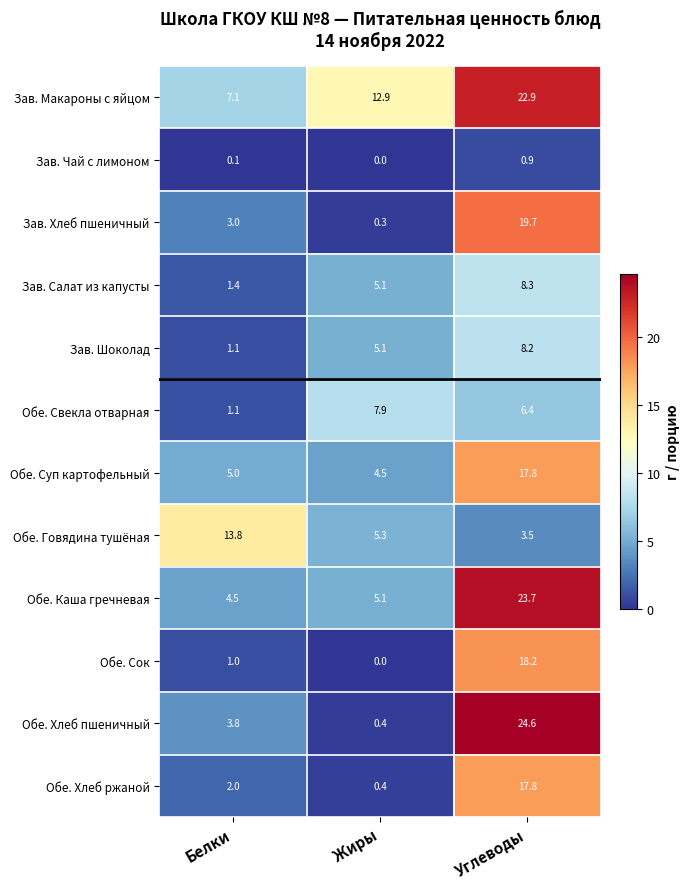

Is it true that Обе. Свекла отварная equals 10.1 at Углеводы?

False